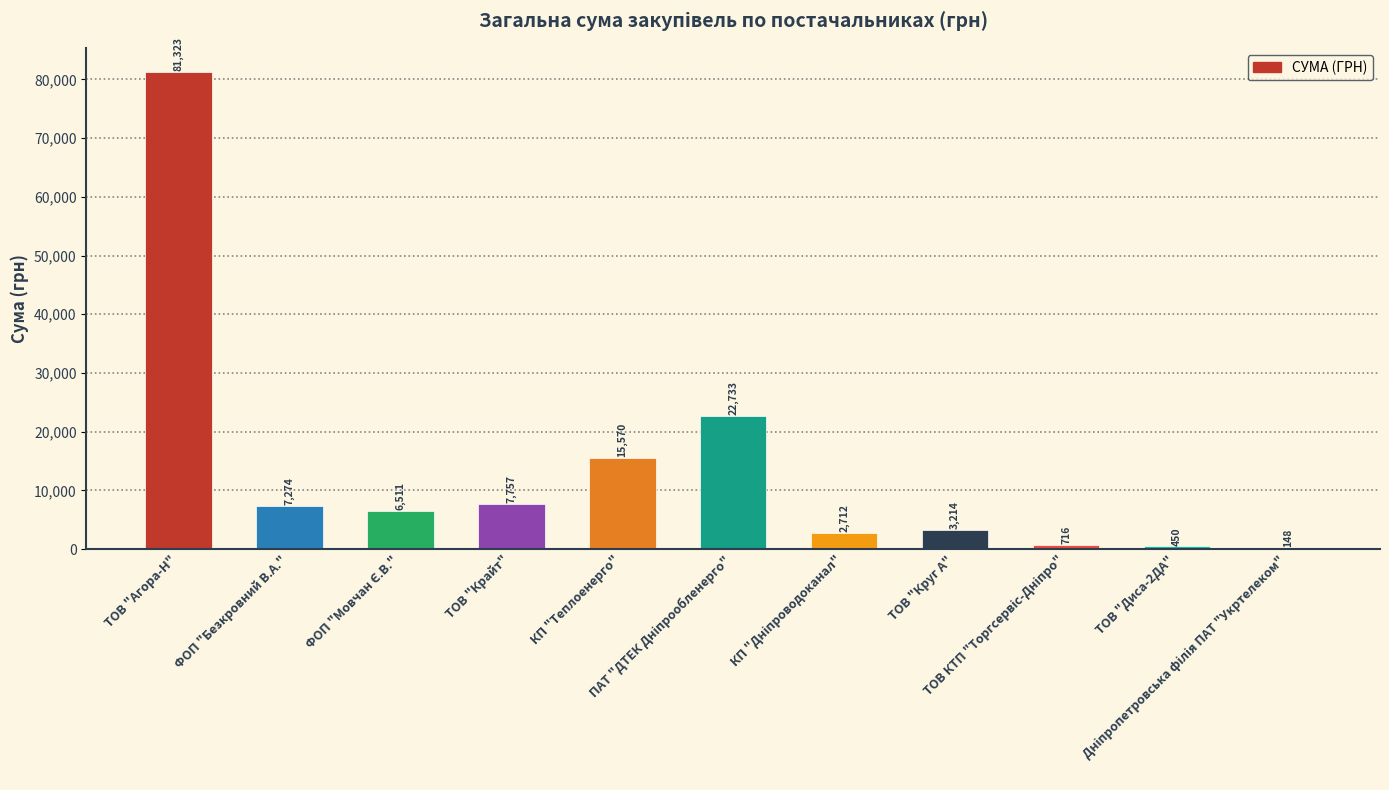

Reading right to left, transcribe all the data shown in this chart.

148.0	450.0	715.5	3213.5	2712.0	22733.0	15570.0	7757.3	6510.9	7274.4	81322.7